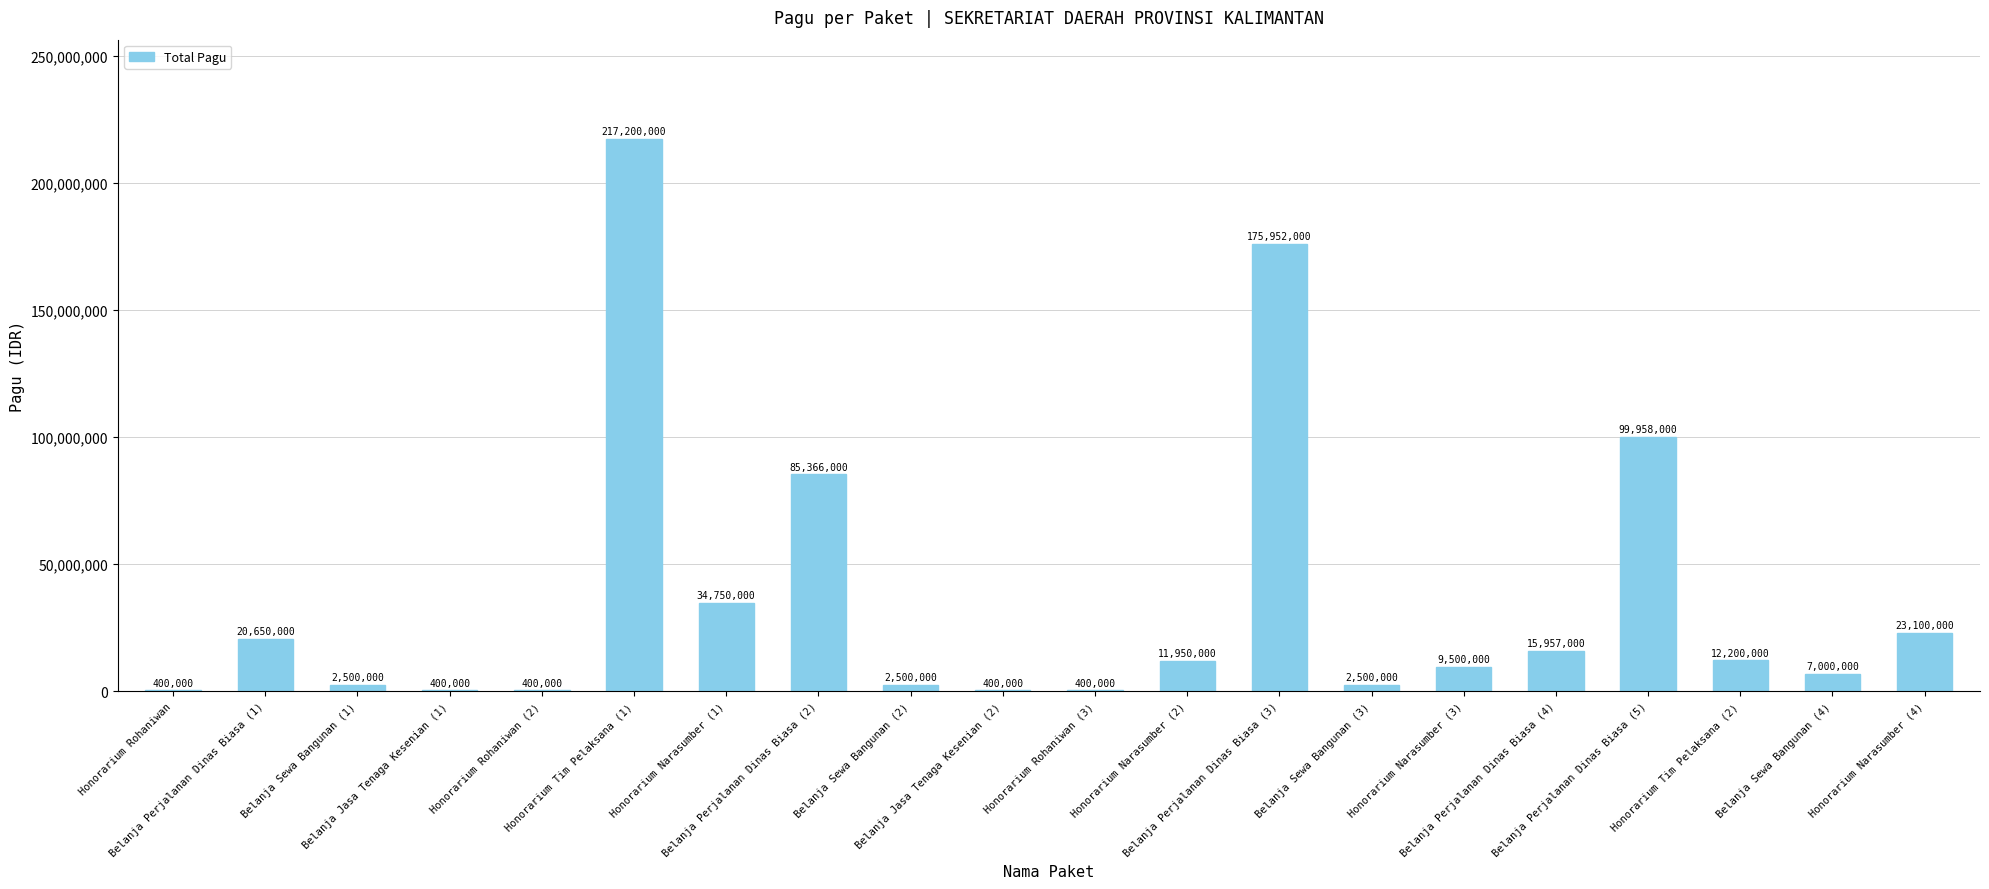

At which label is the value closest to 108800000?

Belanja Perjalanan Dinas Biasa (5)